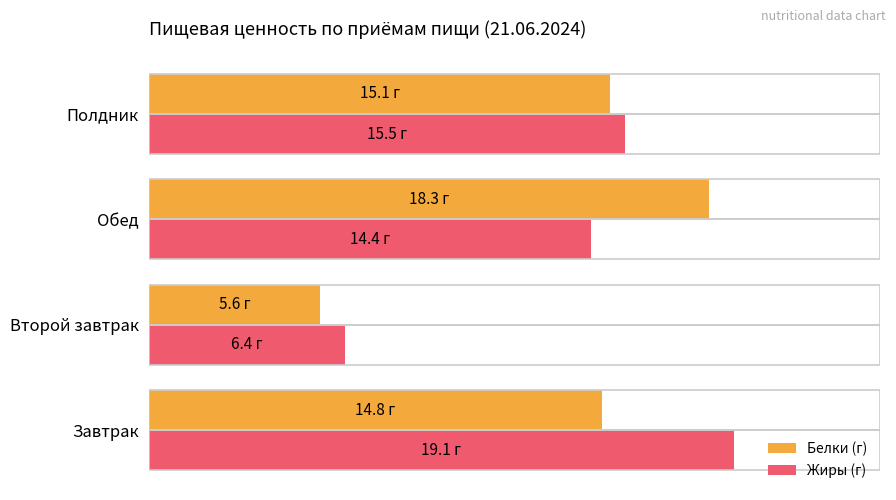

What are all the series names shown in the legend?

Белки (г), Жиры (г)